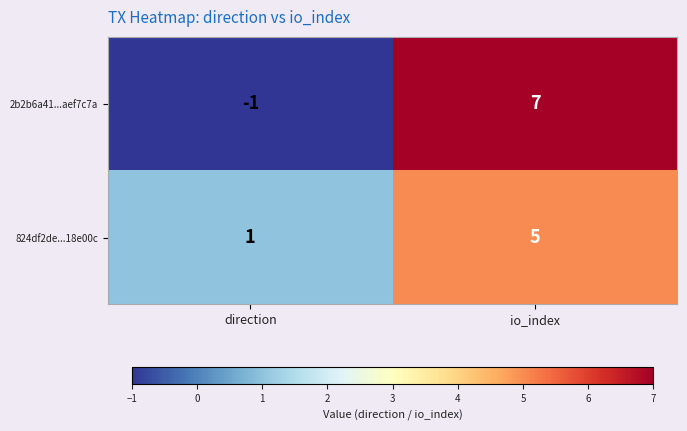

The value of 824df2de...18e00c at io_index is 8. True or false?

False